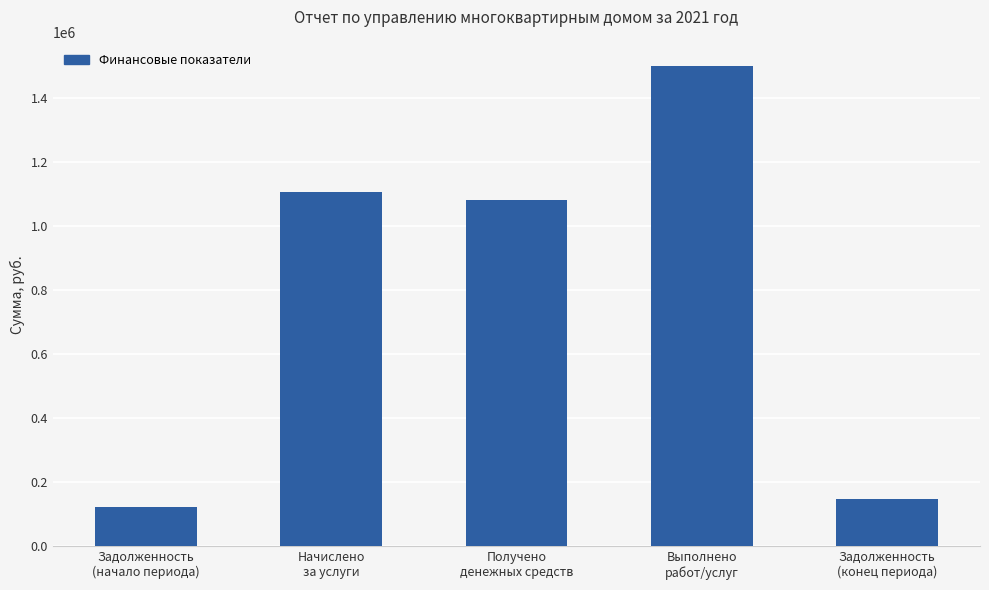

How many series are shown in this chart?

1